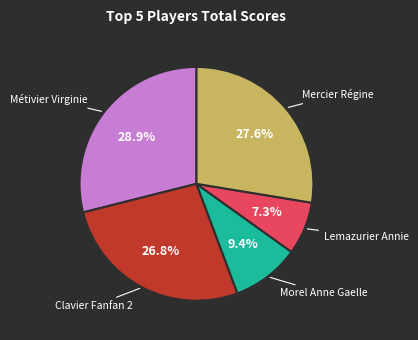

Combined, what portion of the pie is Lemazurier Annie and Morel Anne Gaelle?

16.7%